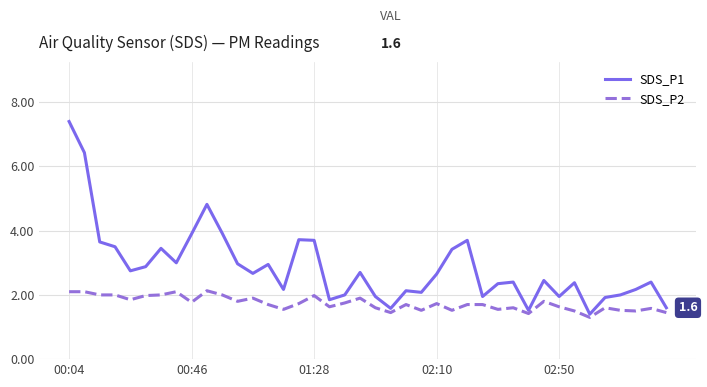

List the series in order of their overall mean, lowest first.

SDS_P2, SDS_P1